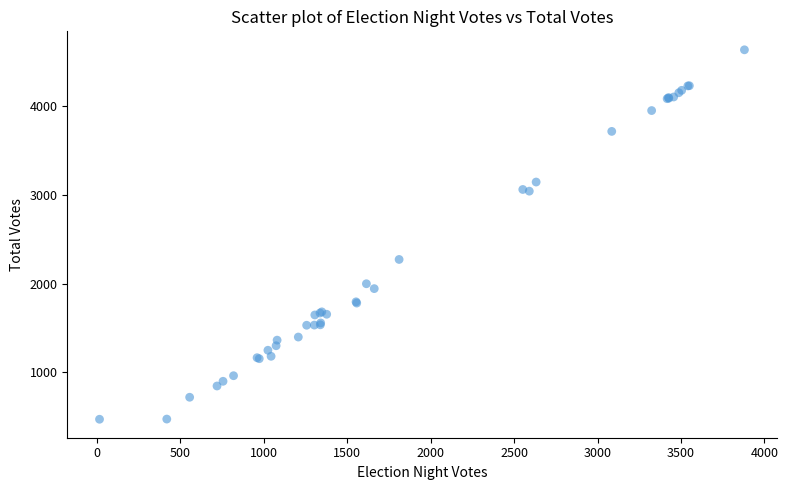

What Y value in the scatter plot is closest to 2553?

2272